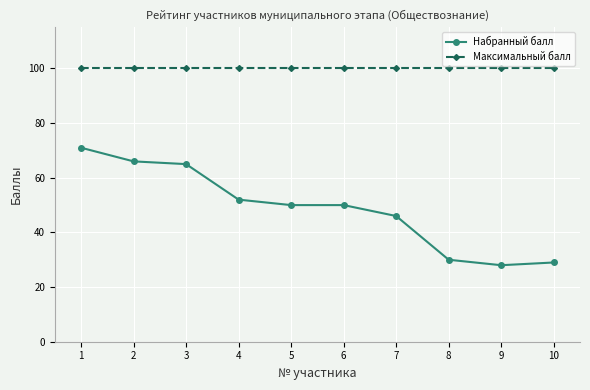

Which series has the largest total across all categories?

Максимальный балл